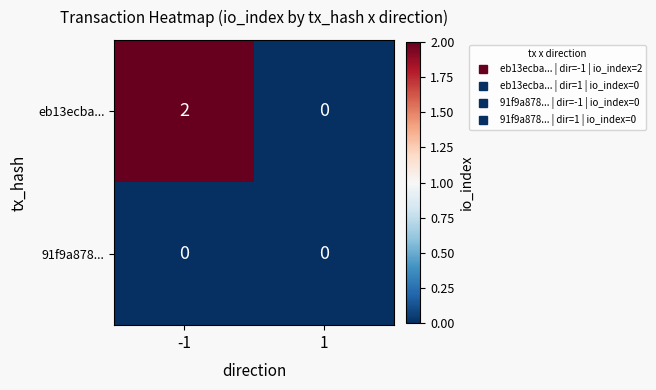

Rank the series by their maximum value, from lowest to highest.

91f9a878..., eb13ecba...